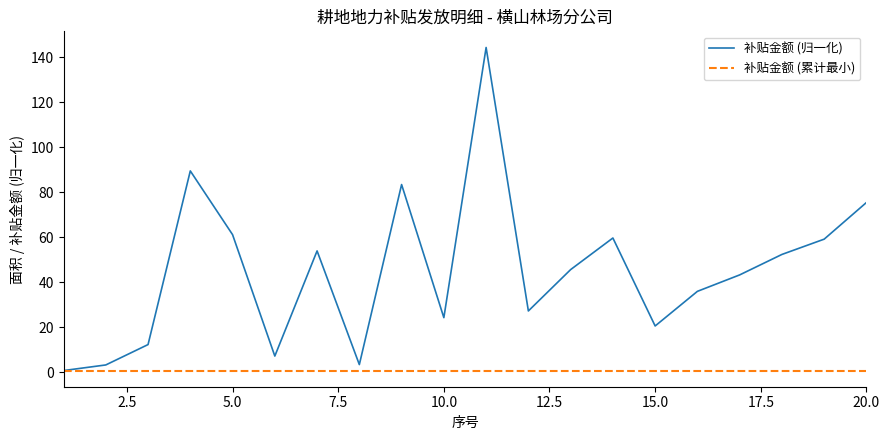

Which series has the widest spread of values?

补贴金额 (归一化)